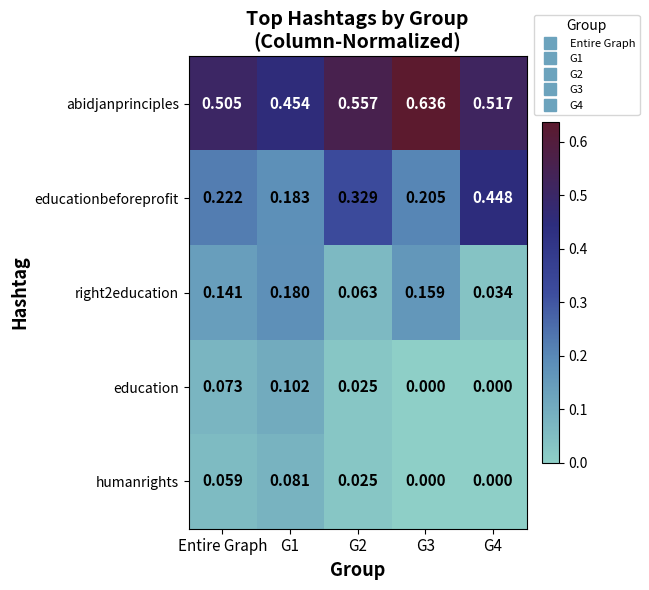

Between Entire Graph and G3, which series saw the biggest shift?

abidjanprinciples